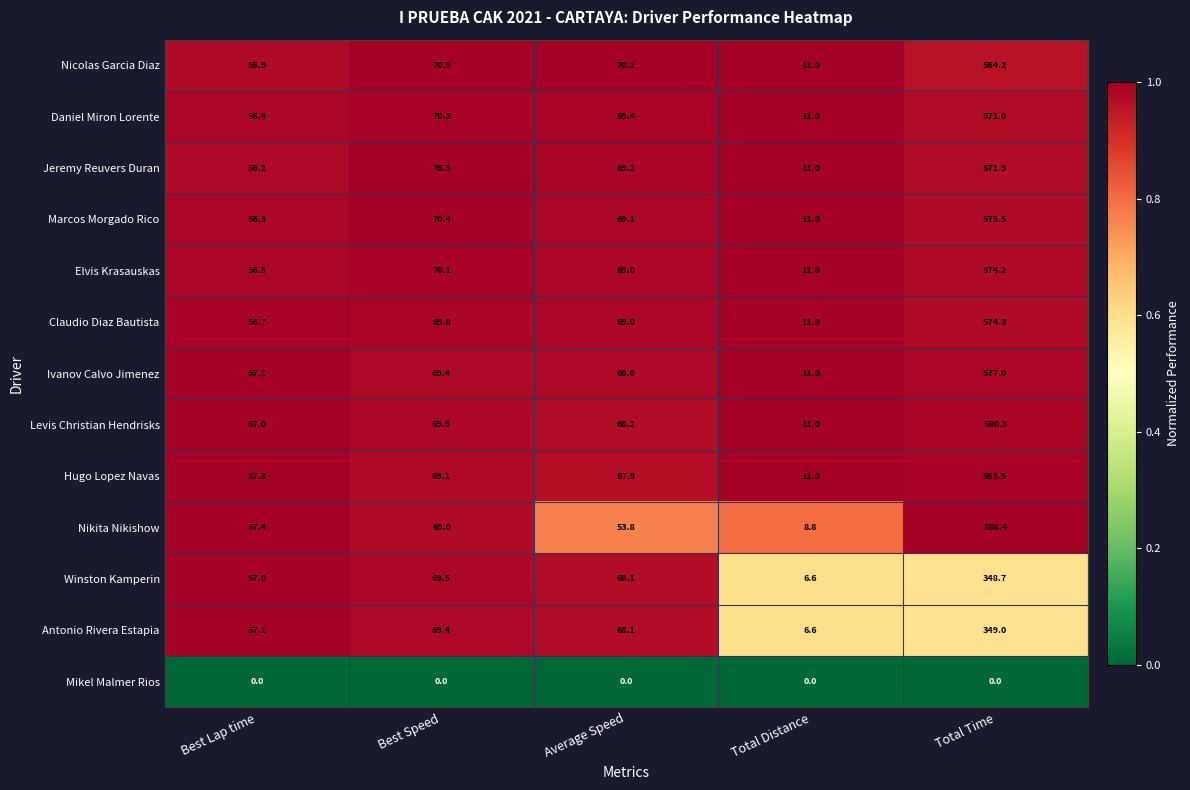

Which category has the highest value in the Marcos Morgado Rico series?

Total Time